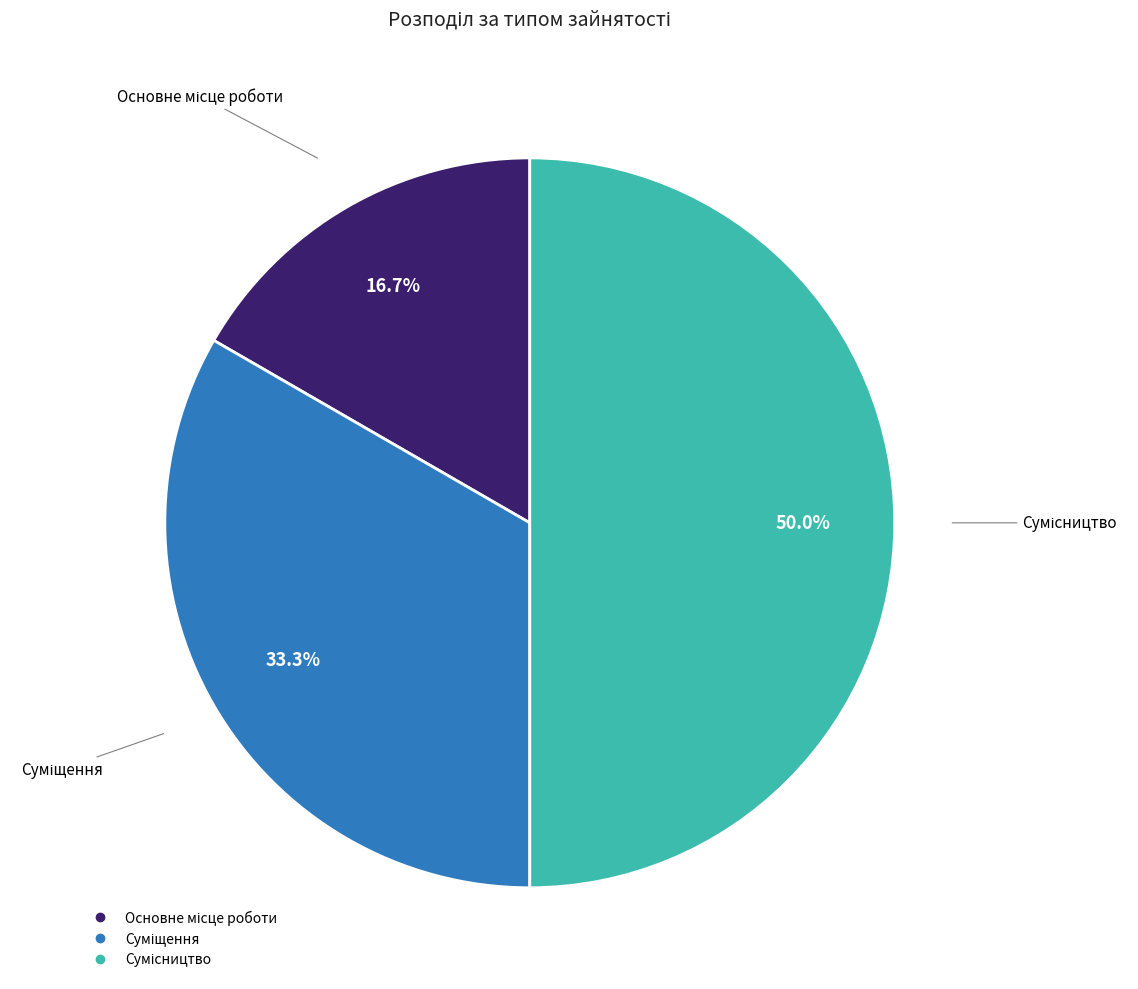

To the nearest percent, what is the combined percentage of Сумісництво and Основне місце роботи?

67%